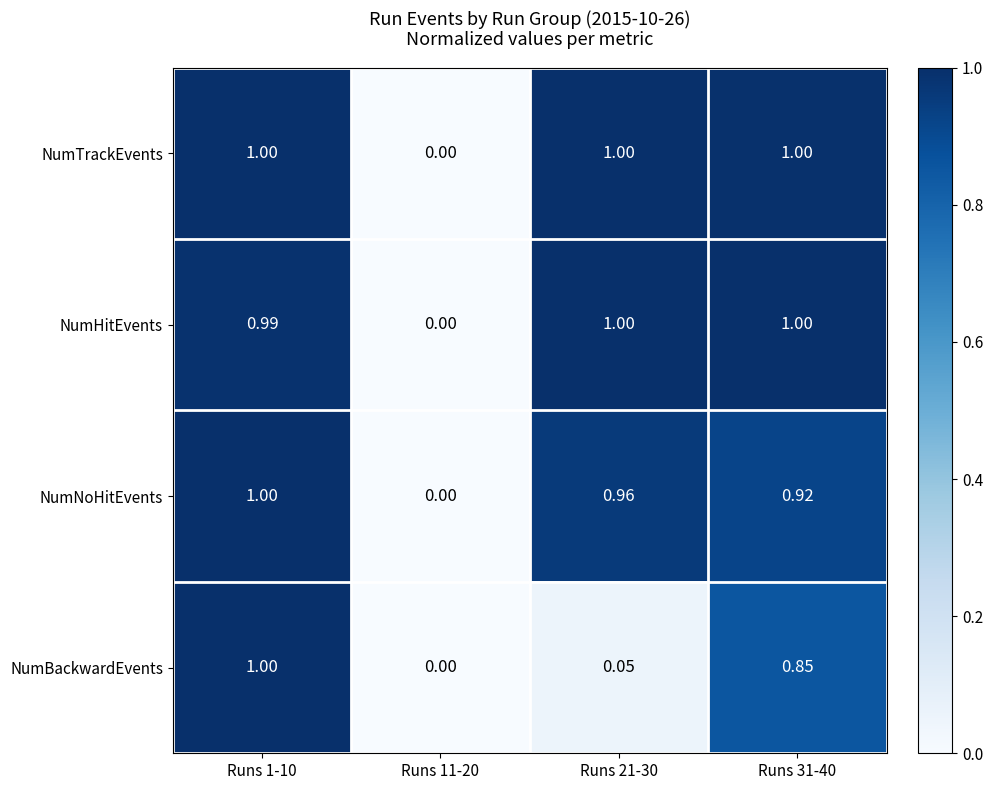

Is the value of NumHitEvents at Runs 11-20 greater than the value of NumNoHitEvents at Runs 21-30?

No